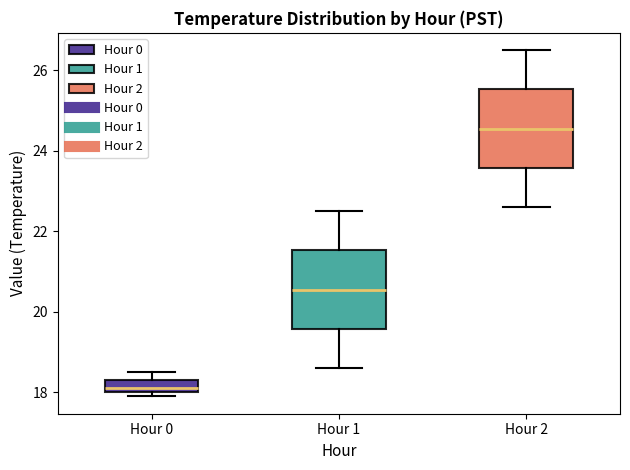

Which box has the lowest median line?

Hour 0